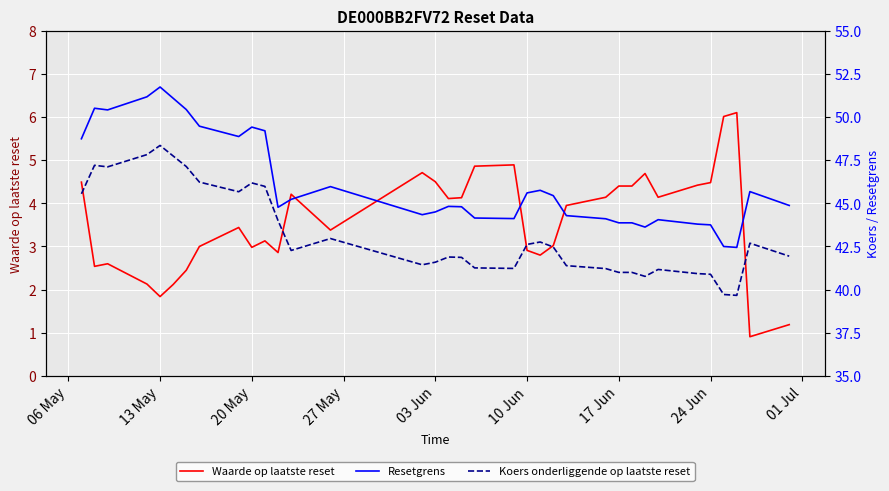

What is the average value of the Resetgrens series?

46.2